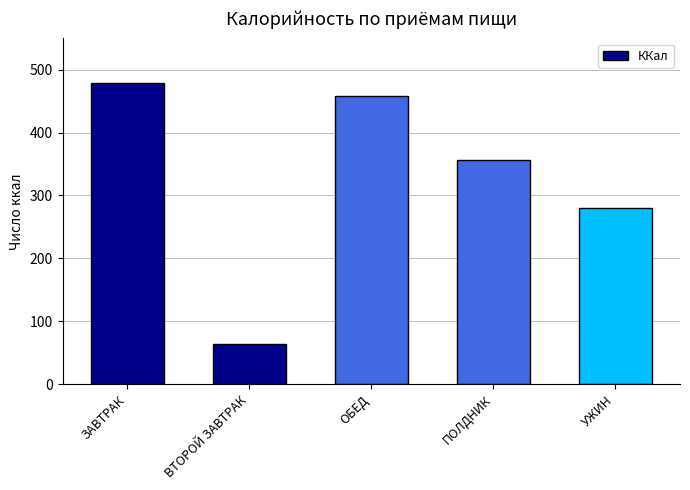

Are the bars horizontal?

No